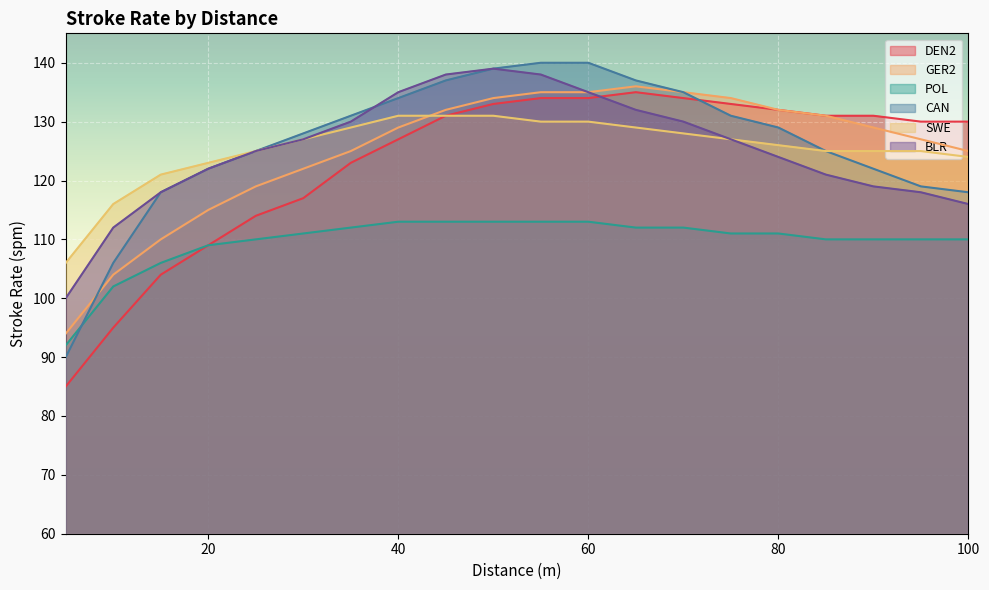

At how many categories does at least one series exceed 116?

18